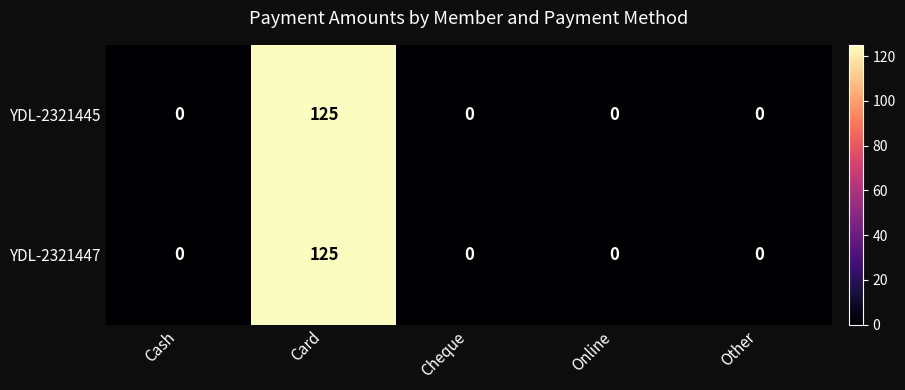

The YDL-2321447 series shows 0 at Cheque. True or false?

True